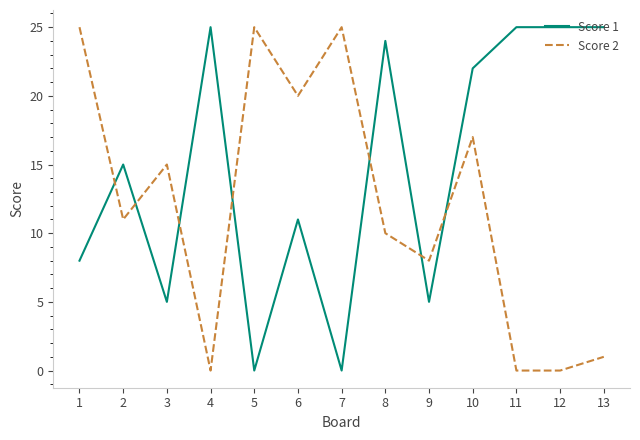

Rank the series at 6 from highest to lowest value.

Score 2, Score 1